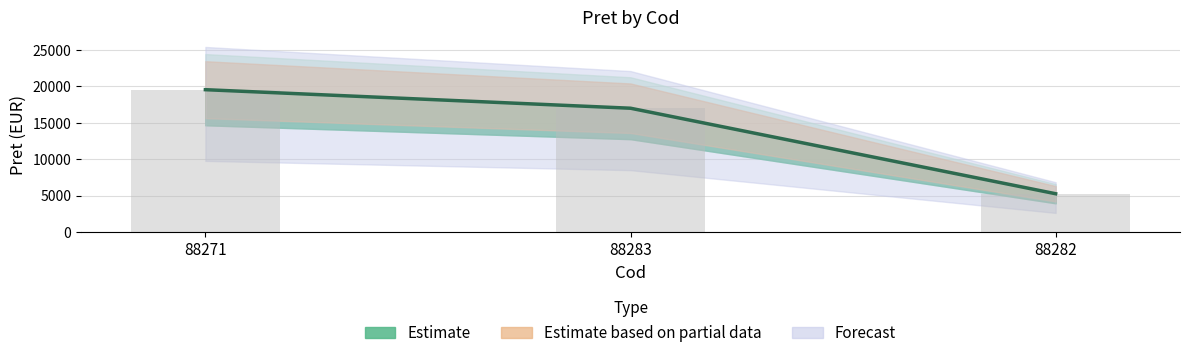

Rank the categories by value from highest to lowest.

88271, 88283, 88282